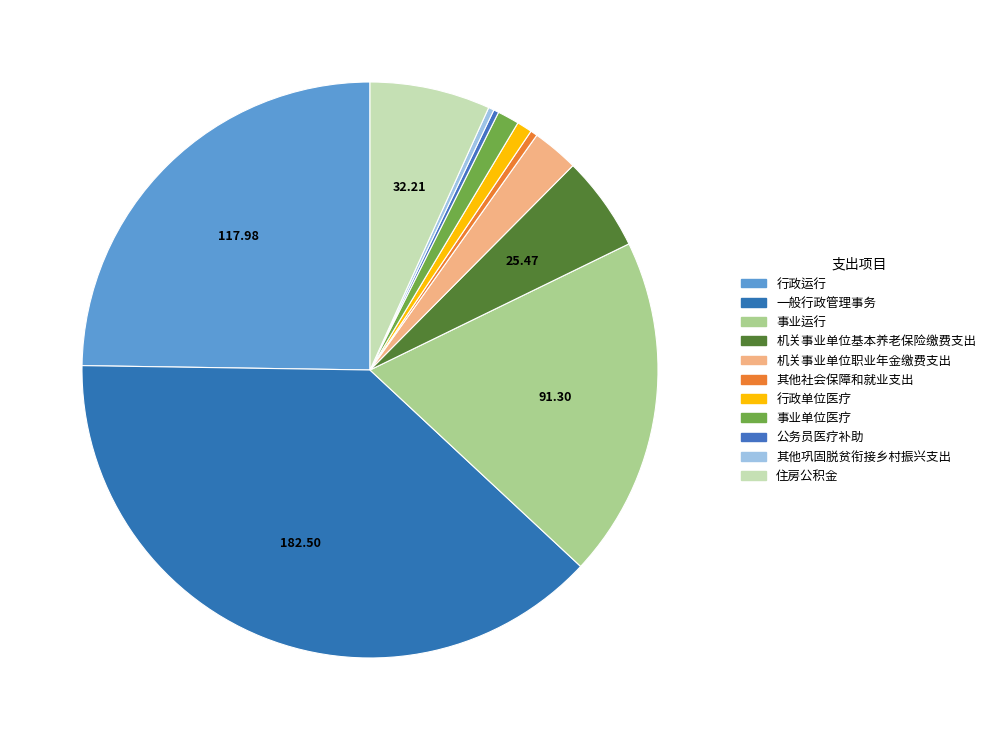

How many segments does this pie chart have?

11